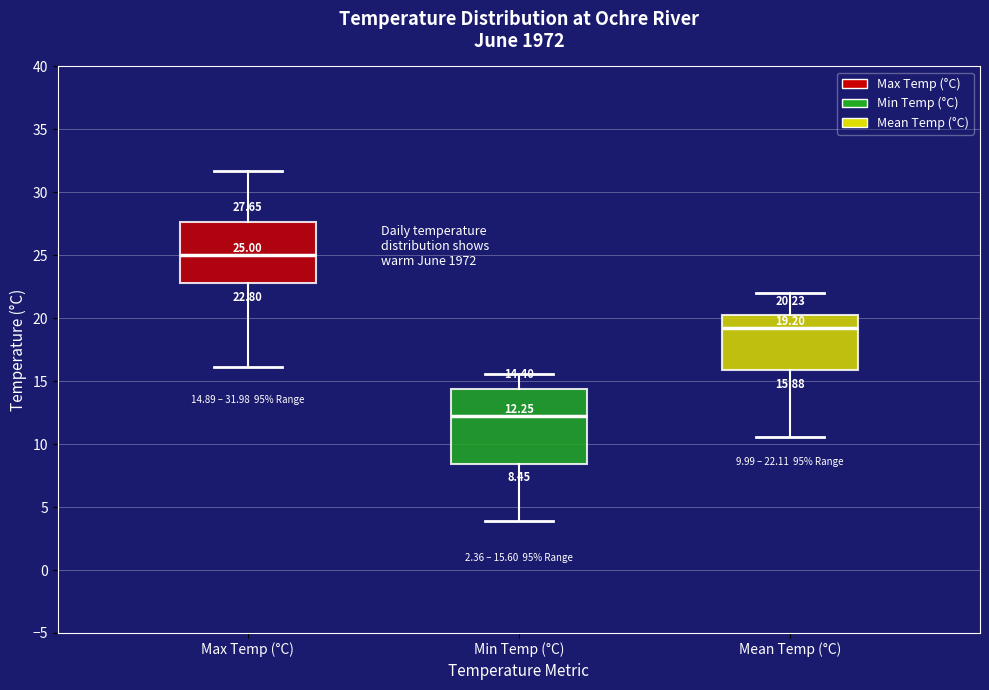

Comparing the boxes themselves (not the whiskers), which one is the tallest?

Min Temp (°C)